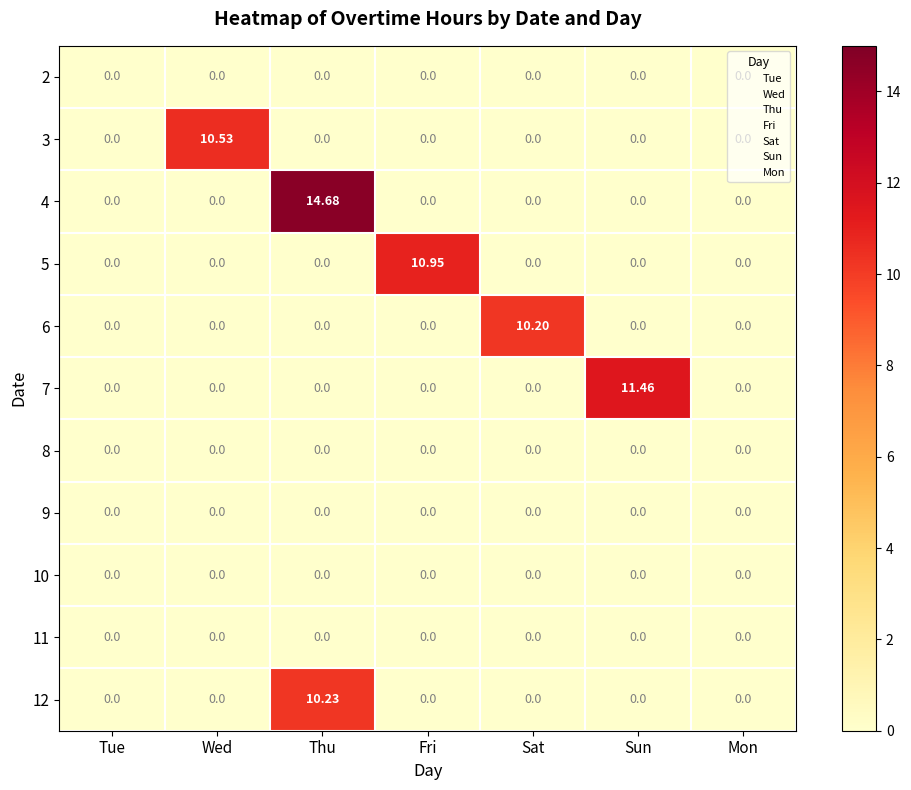

Which label corresponds to the largest value in the chart?

Thu